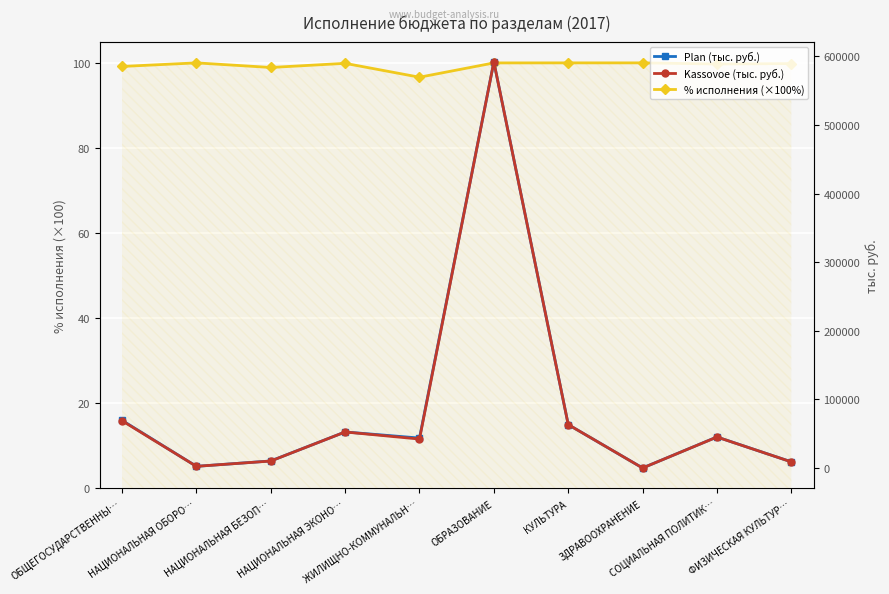

Count the number of data series in this chart.

3